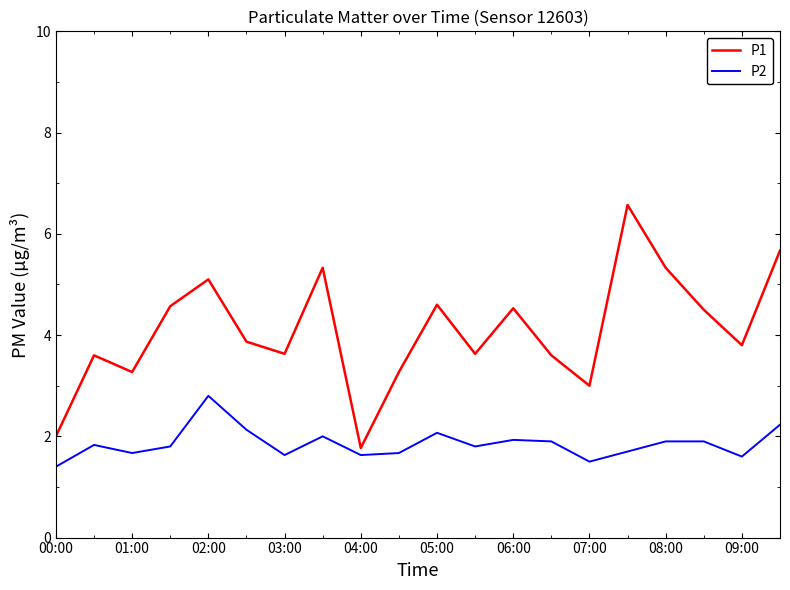

Does the chart display data point markers on the line(s)?

No